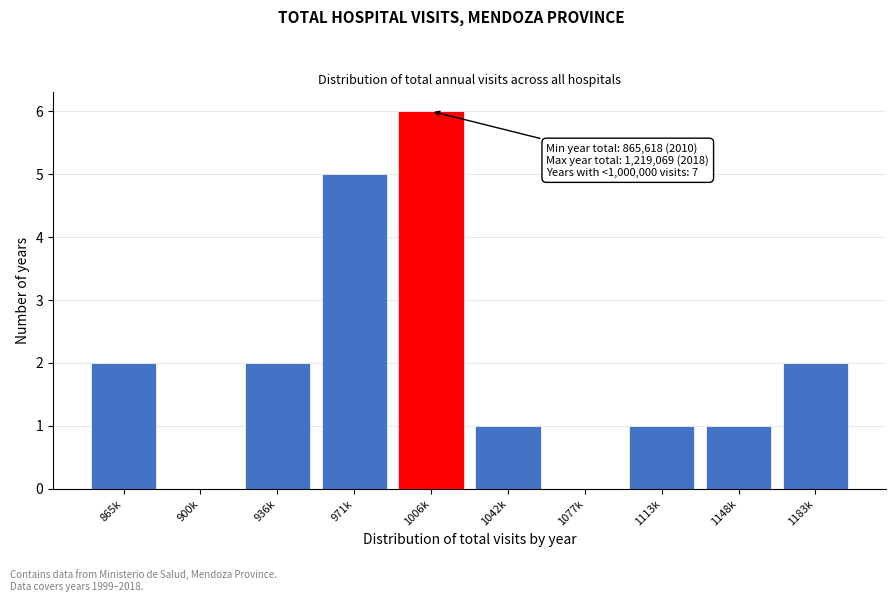

Reading right to left, what are all the values shown in this chart?

1183k=2	1148k=1	1113k=1	1077k=0	1042k=1	1006k=6	971k=5	936k=2	900k=0	865k=2